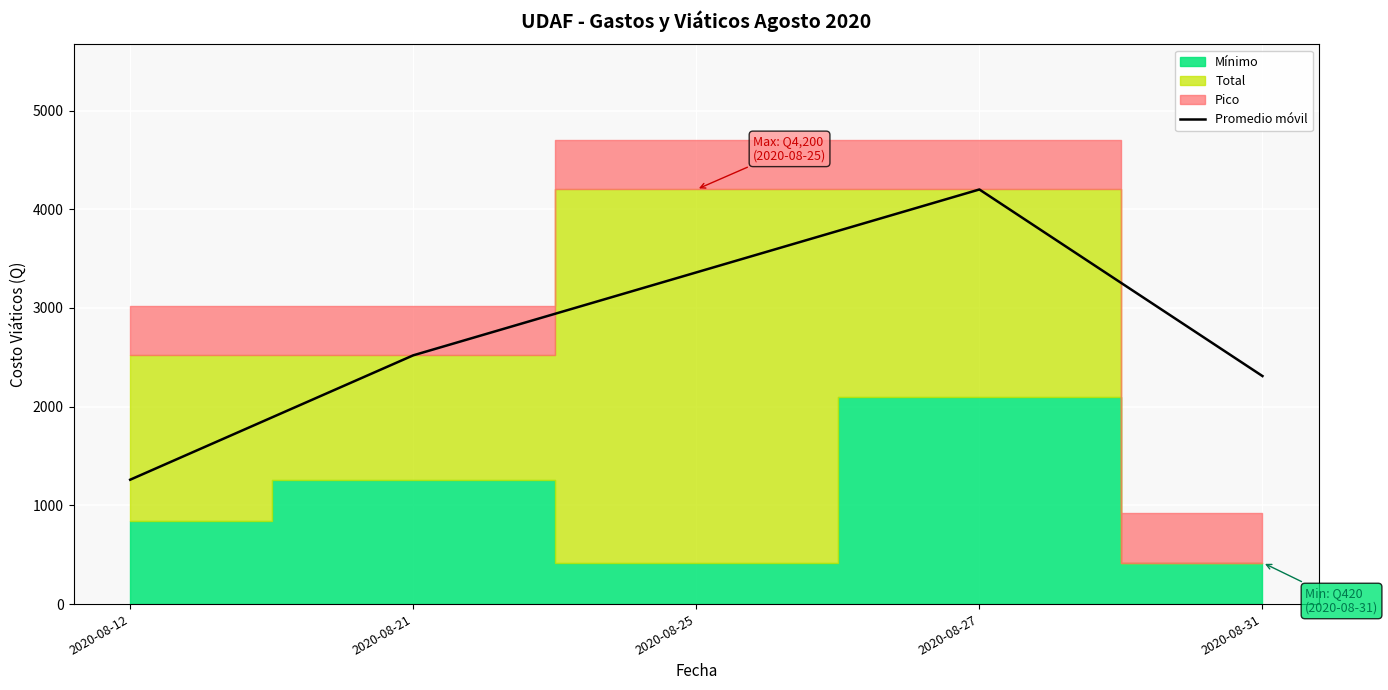

What is the minimum value for Promedio móvil?

1260